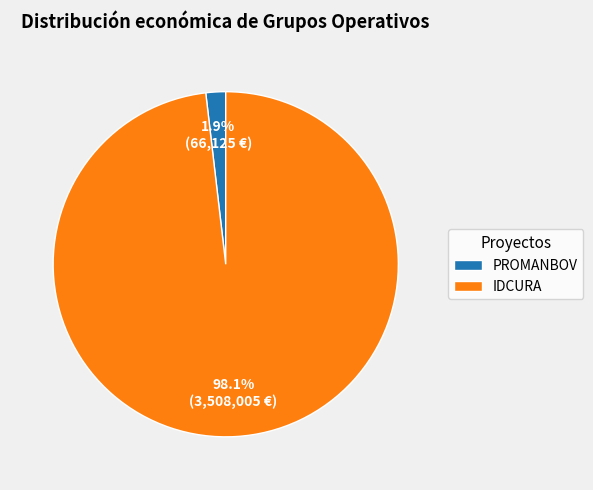

Is there a majority slice in this chart?

Yes